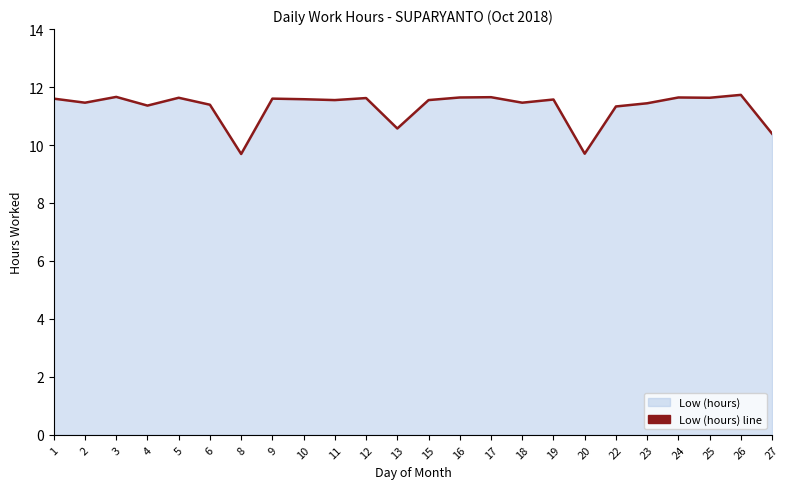

True or false: there are more than 1 points higher than both neighbors.

True